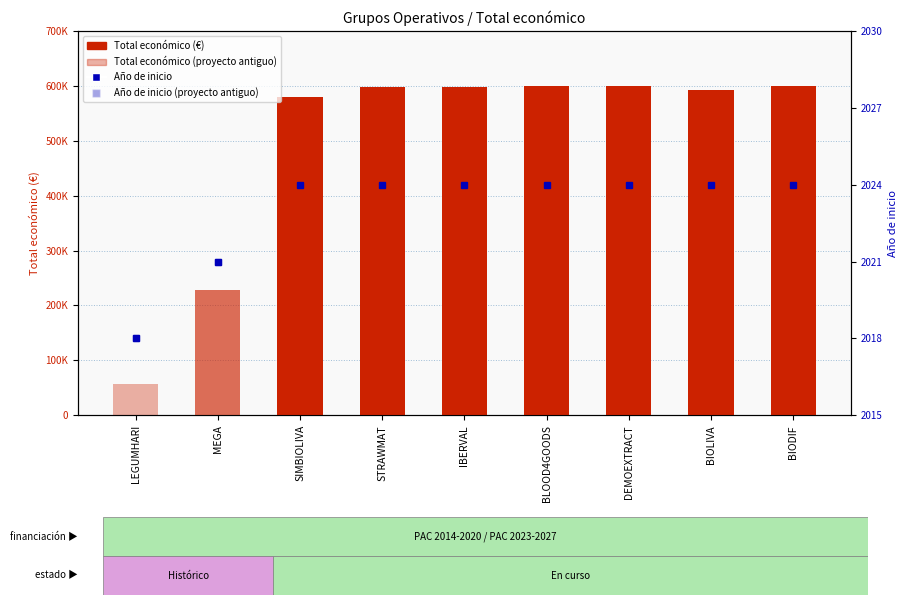

What is the label of the 6th bar from the left?

BLOOD4GOODS